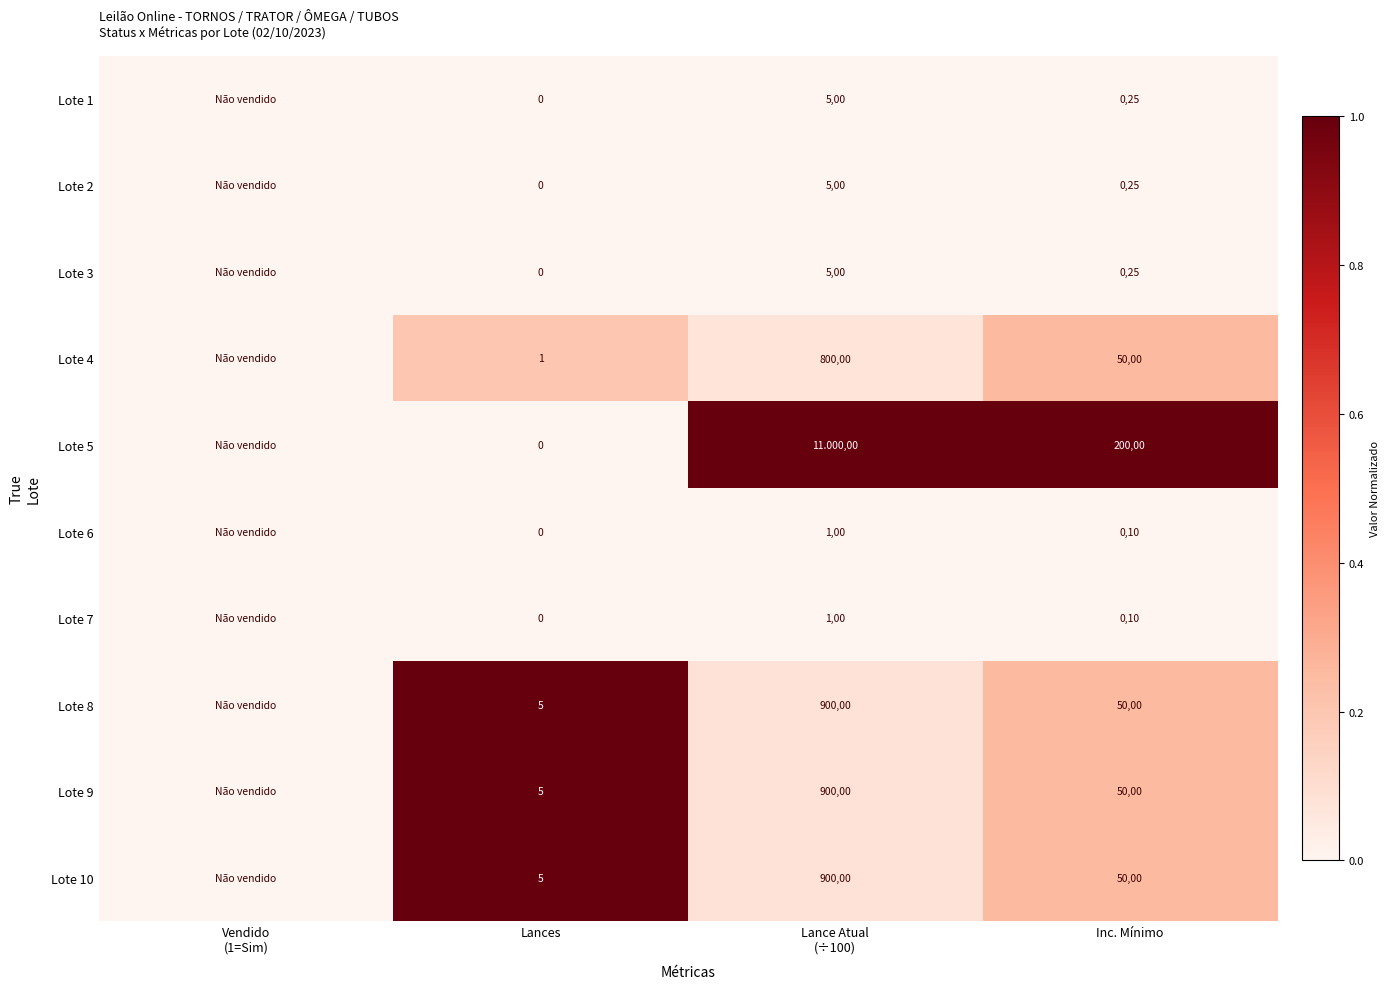

The Lote 6 series shows 14 at Inc. Mínimo. True or false?

False